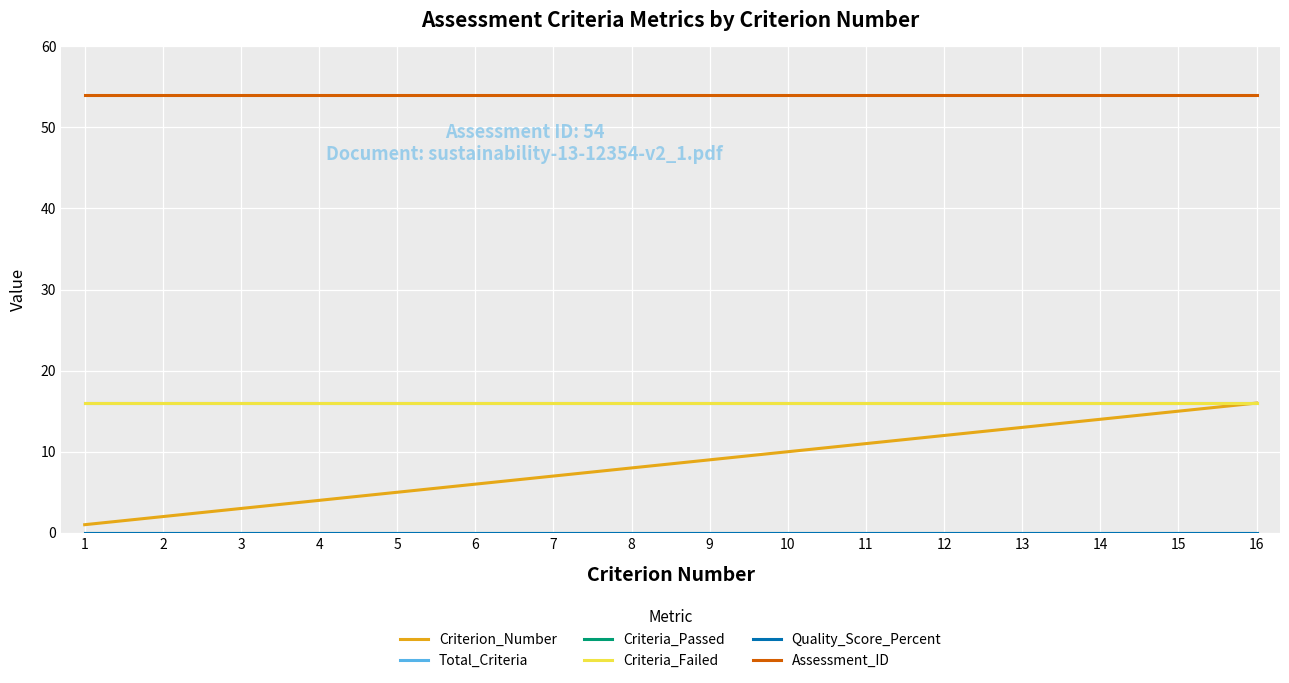

Reading left to right, transcribe all the data shown in this chart.

Criterion_Number: 1=1	2=2	3=3	4=4	5=5	6=6	7=7	8=8	9=9	10=10	11=11	12=12	13=13	14=14	15=15	16=16
Total_Criteria: 1=16	2=16	3=16	4=16	5=16	6=16	7=16	8=16	9=16	10=16	11=16	12=16	13=16	14=16	15=16	16=16
Criteria_Passed: 1=0	2=0	3=0	4=0	5=0	6=0	7=0	8=0	9=0	10=0	11=0	12=0	13=0	14=0	15=0	16=0
Criteria_Failed: 1=16	2=16	3=16	4=16	5=16	6=16	7=16	8=16	9=16	10=16	11=16	12=16	13=16	14=16	15=16	16=16
Quality_Score_Percent: 1=0	2=0	3=0	4=0	5=0	6=0	7=0	8=0	9=0	10=0	11=0	12=0	13=0	14=0	15=0	16=0
Assessment_ID: 1=54	2=54	3=54	4=54	5=54	6=54	7=54	8=54	9=54	10=54	11=54	12=54	13=54	14=54	15=54	16=54